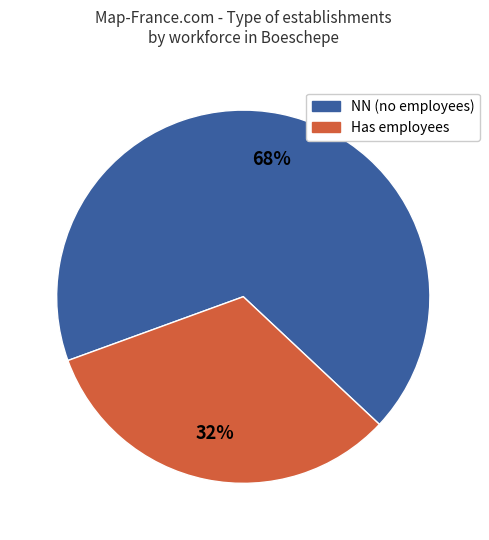

To the nearest percent, what is the average slice percentage?

50%